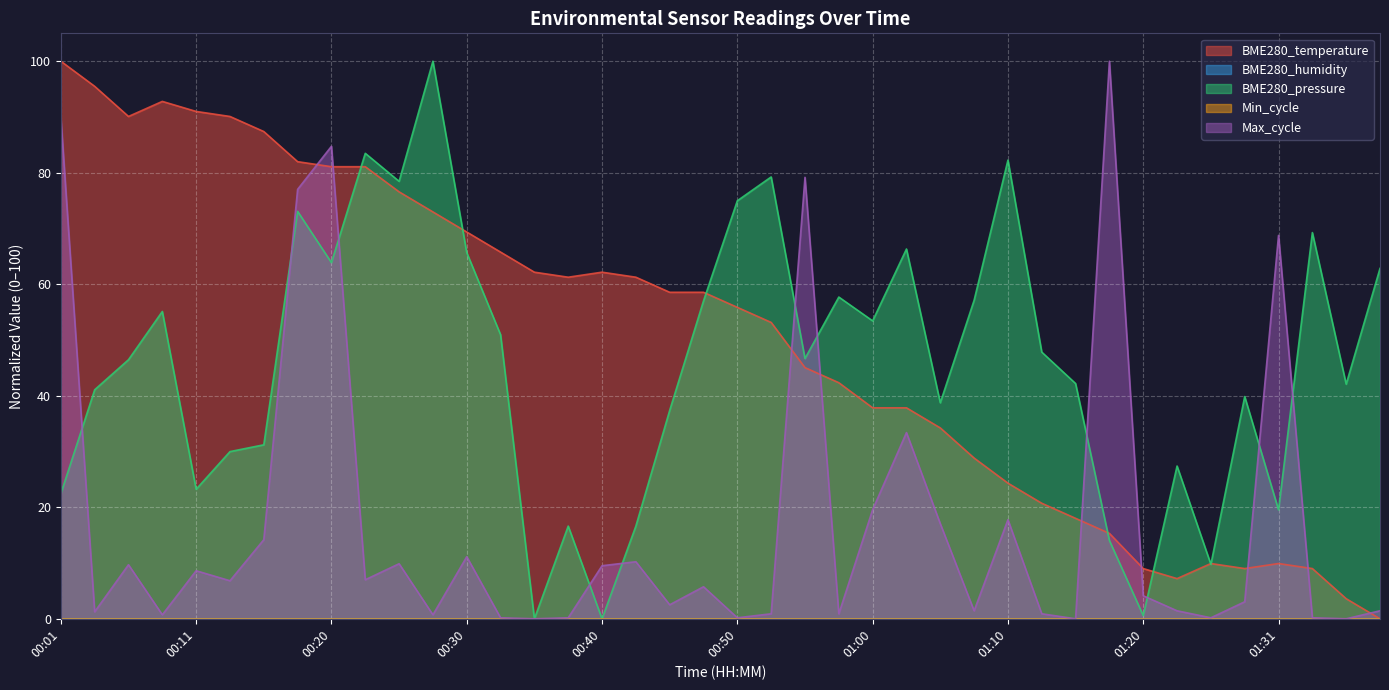

How many lines are shown in the chart?

5